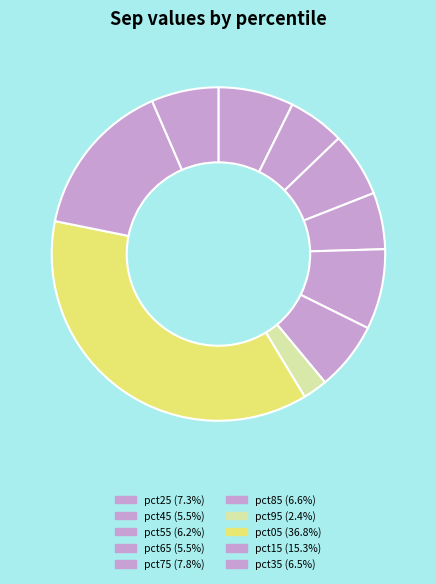

How many slices are in this pie chart?

10